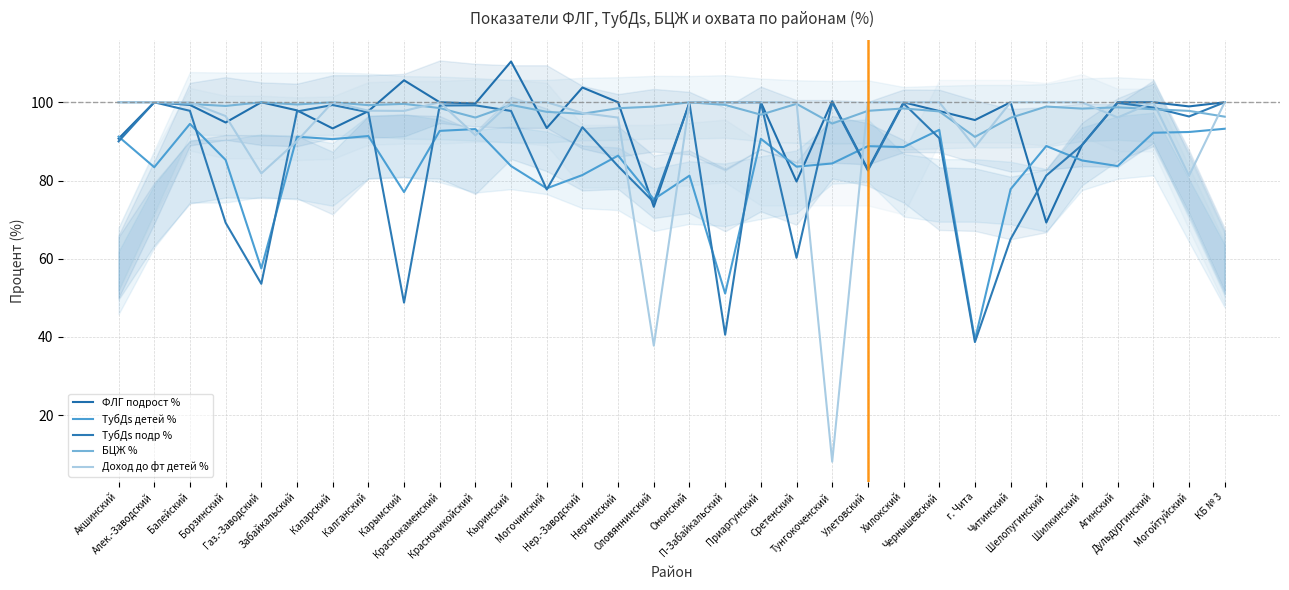

What is the total value across all series at Карымский?

428.8